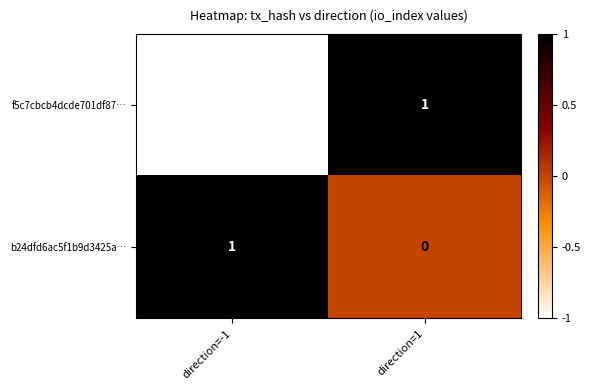

True or false: b24dfd6ac5f1b9d3425a… has a value of 0 at direction=-1.

False